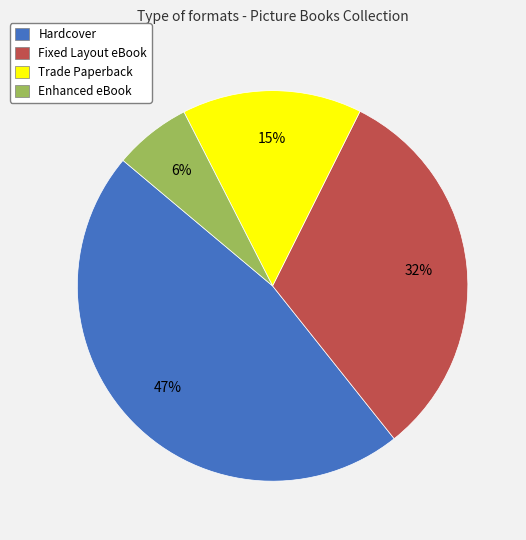

What percentage is the Trade Paperback slice, to the nearest percent?

15%